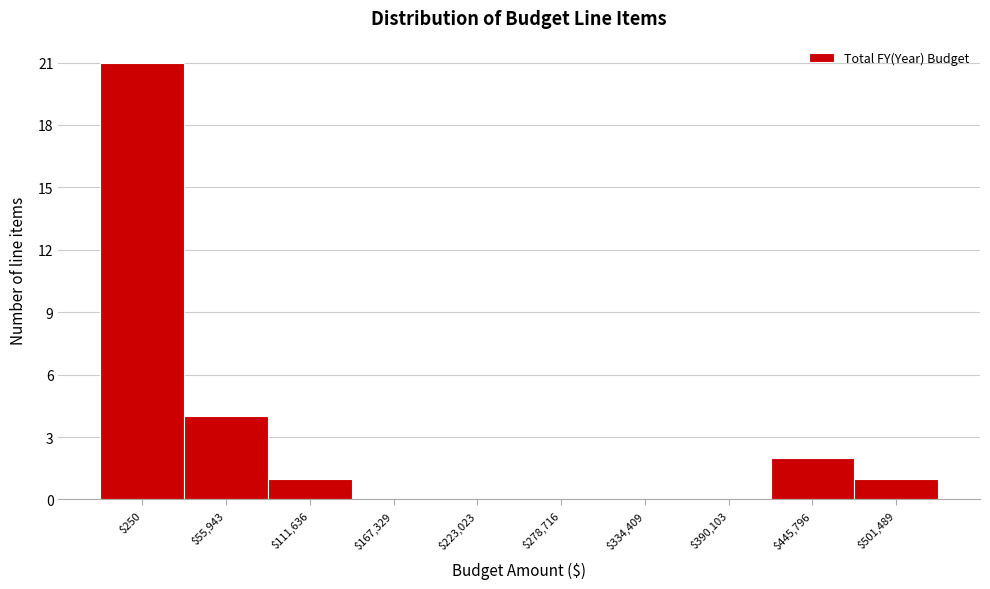

At which label is the value closest to 10?

$55,943